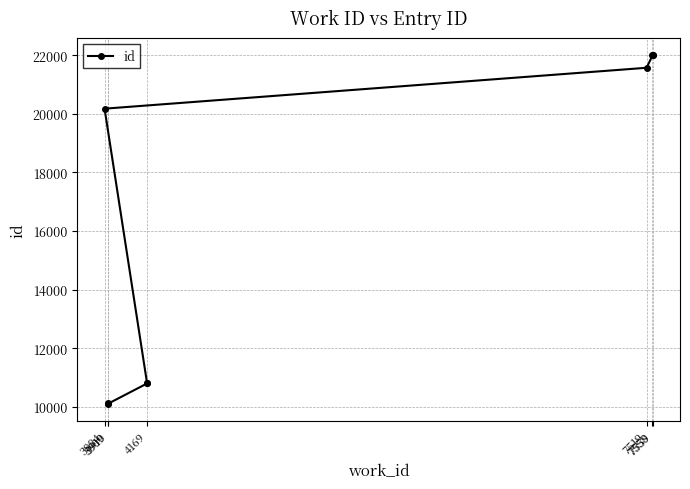

What is the label of the 7th point from the right?

4169